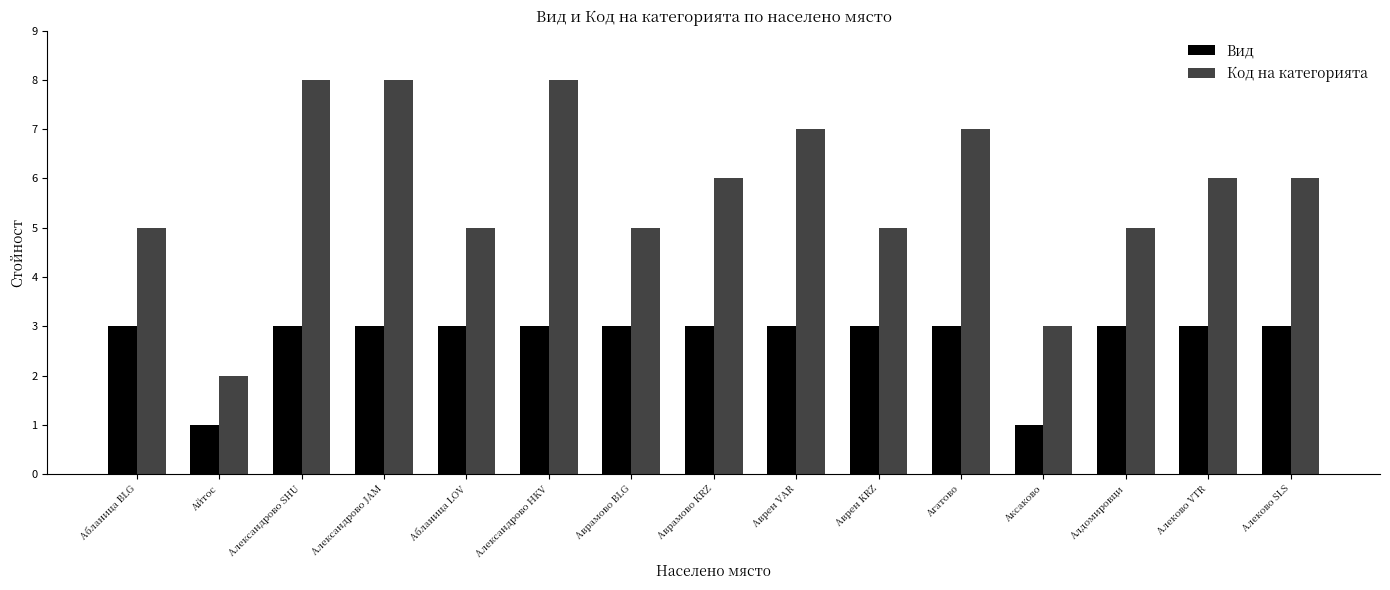

What is the minimum value shown in the chart?

1